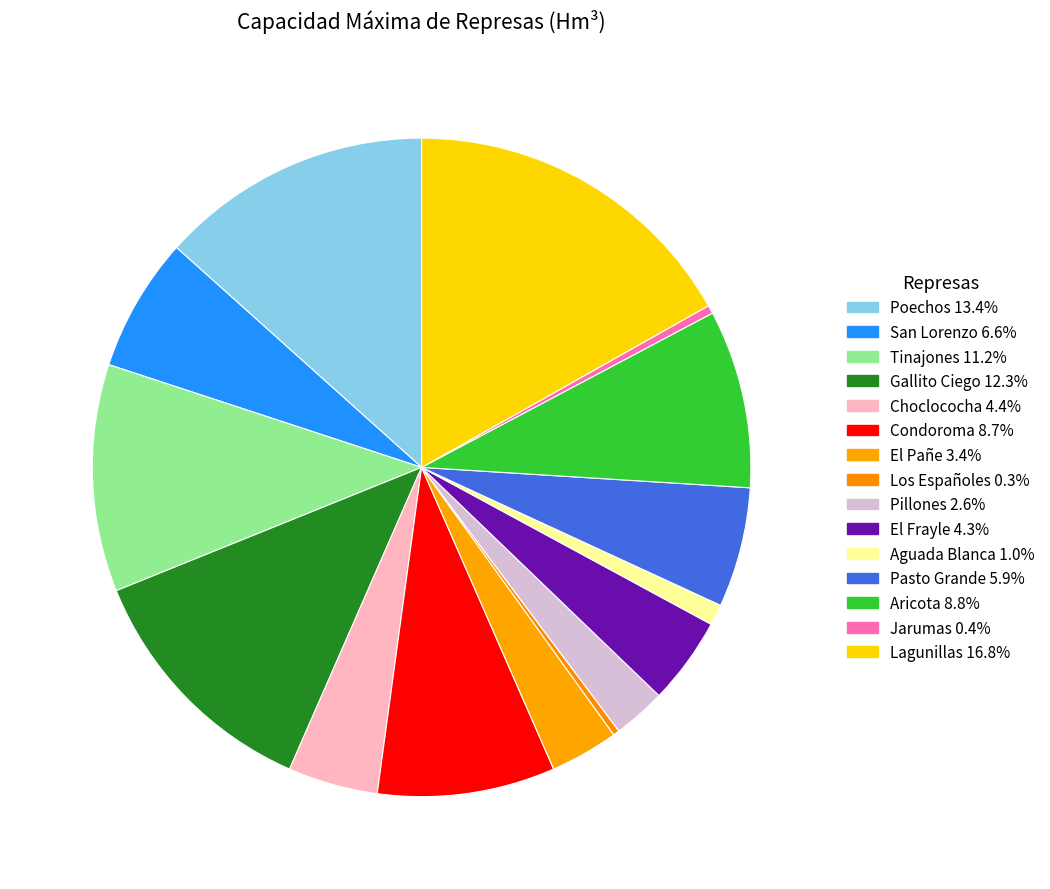

Count the number of slices in the pie.

15